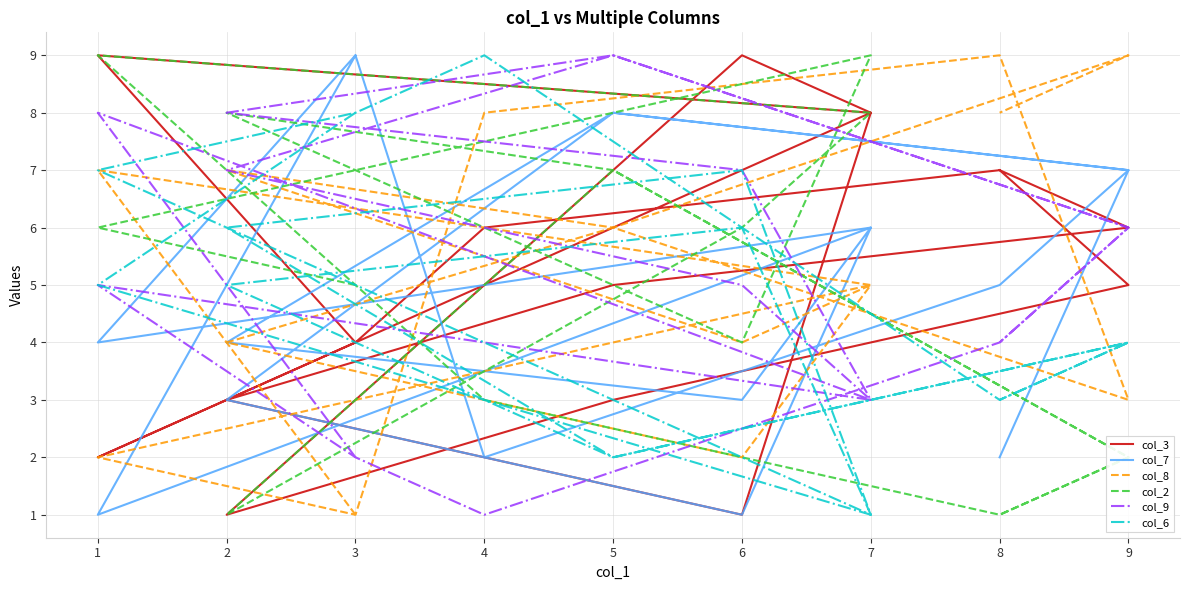

Is it true that col_9 equals 11 at 2?

False